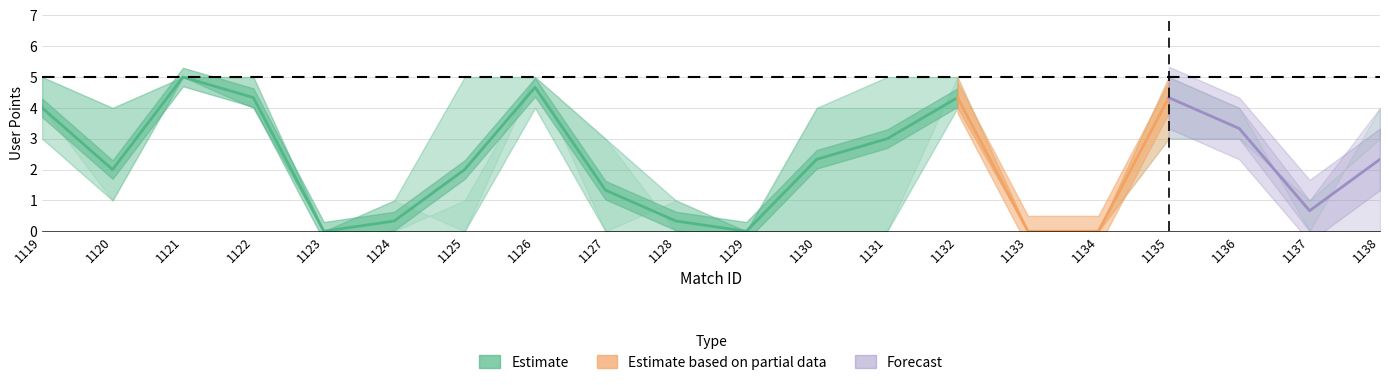

At which category does Valur Sæm. reach its first local peak?

1121